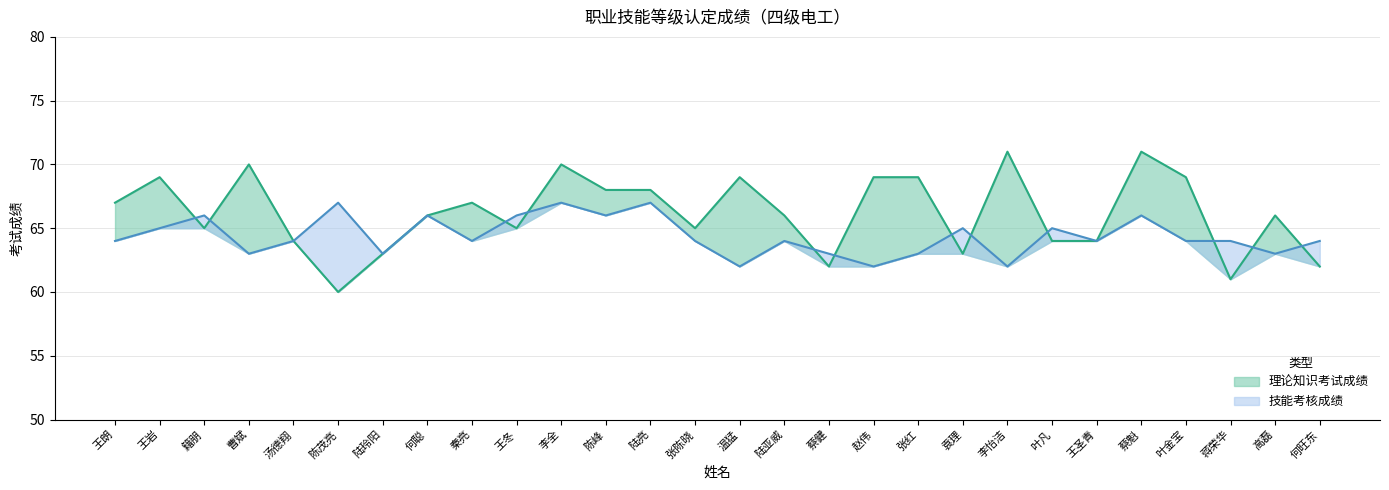

What is the lowest value of the 理论知识考试成绩 series?

60